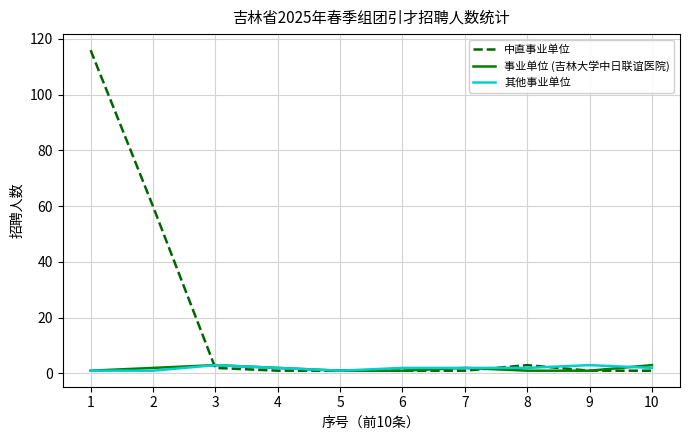

What is the highest value of the 中直事业单位 series?

116